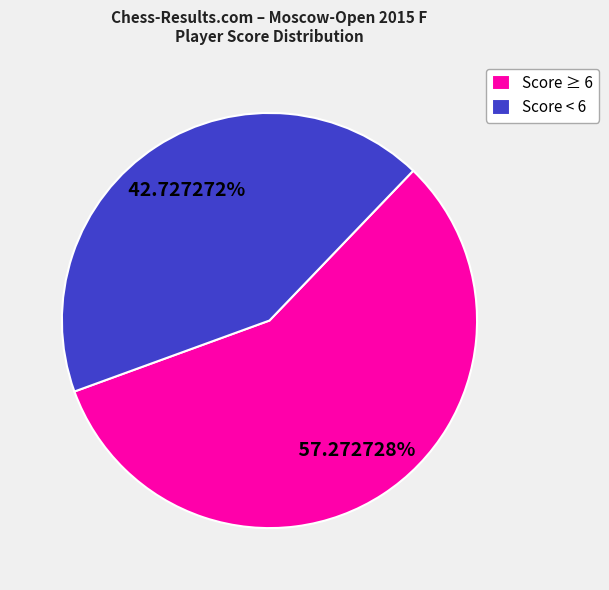

Which has a higher value, Score < 6 or Score ≥ 6?

Score ≥ 6